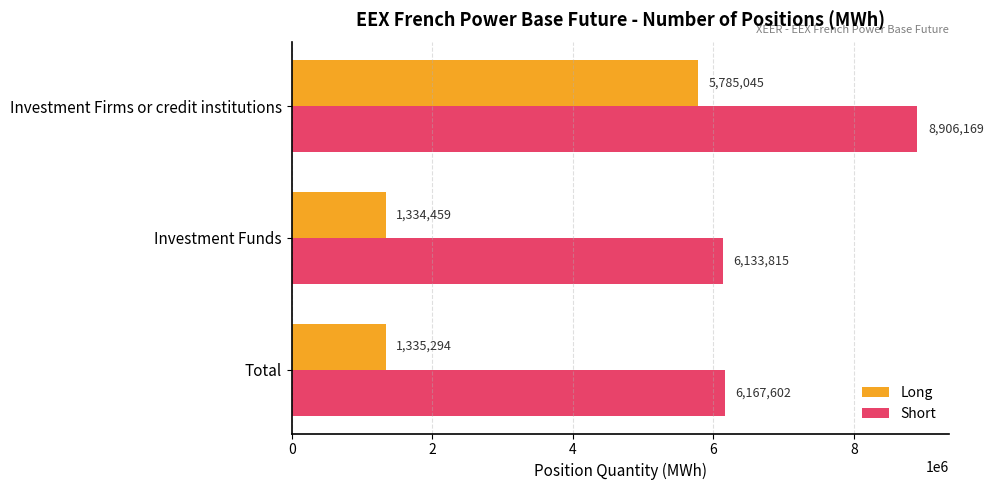

Is it true that Short equals 8906169 at Investment Firms or credit institutions?

True